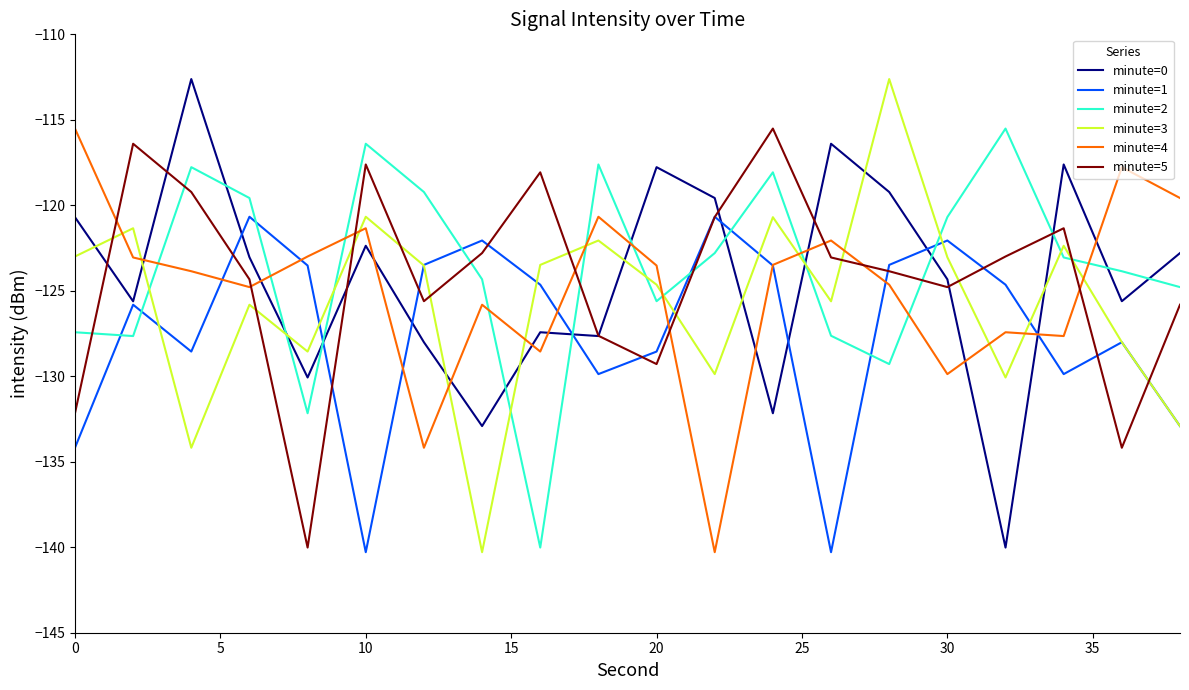

Which series ends up on top after the final intersection of minute=3 and minute=5?

minute=5